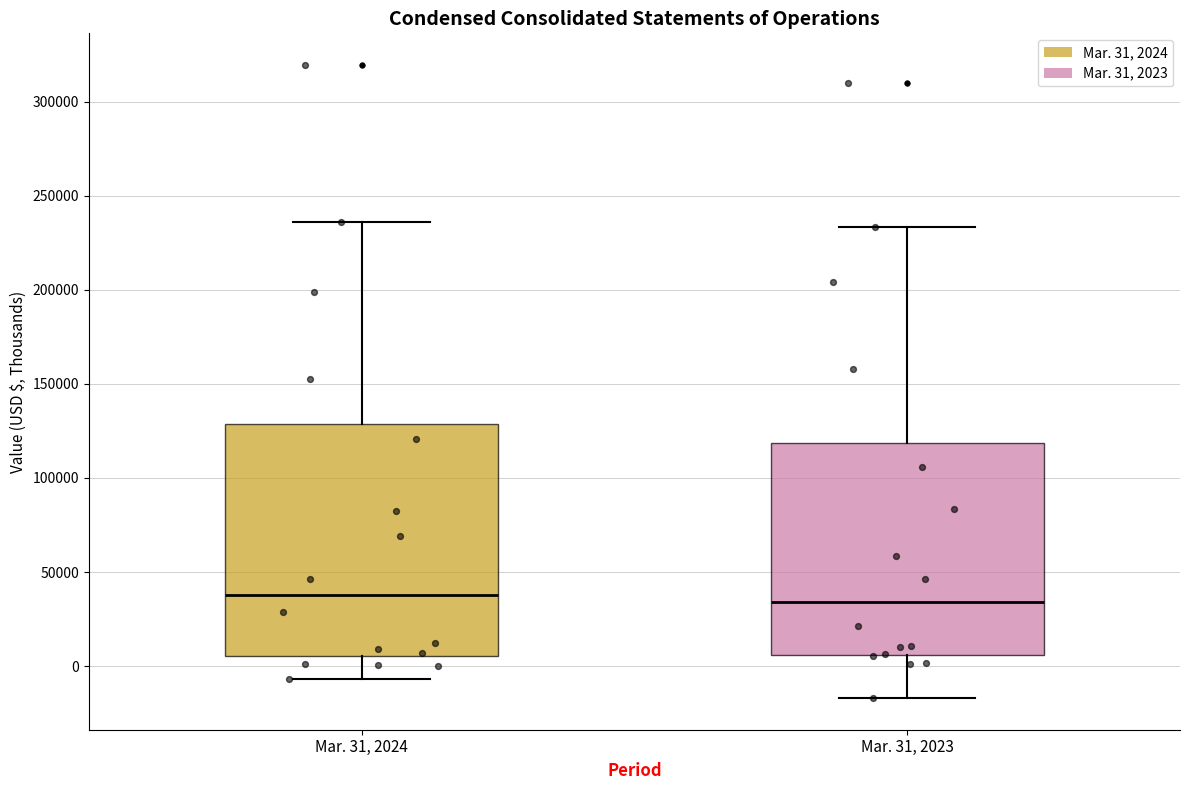

Reading left to right, read every box against the y-axis: the position of its median line, the range the box covers, and the ends of its whiskers. The values are not printed on the chart, so give them approximately, as read against the axis.

Mar. 31, 2024: median 40000, box 5000 to 130000, whiskers -5000 to 235000
Mar. 31, 2023: median 35000, box 5000 to 120000, whiskers -15000 to 235000